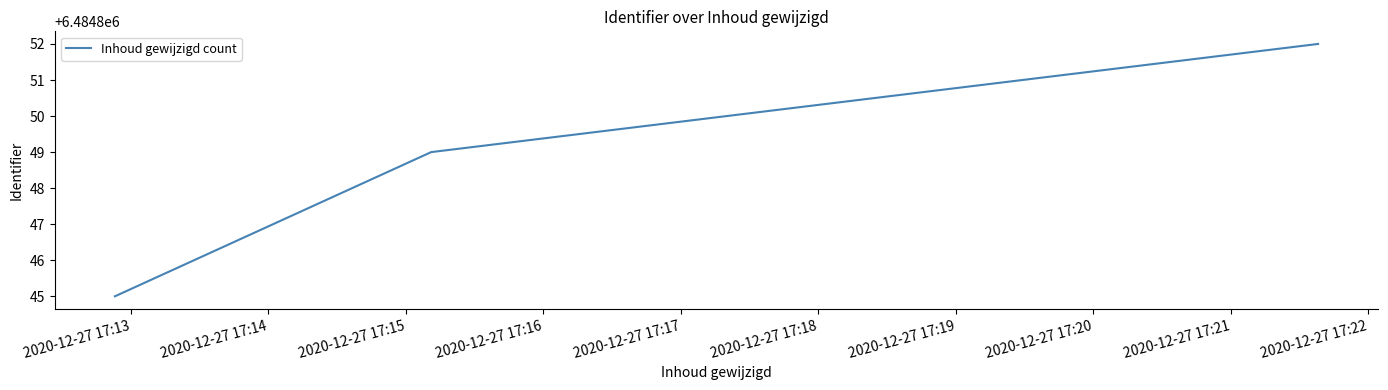

What is the difference between the maximum and minimum values?

7